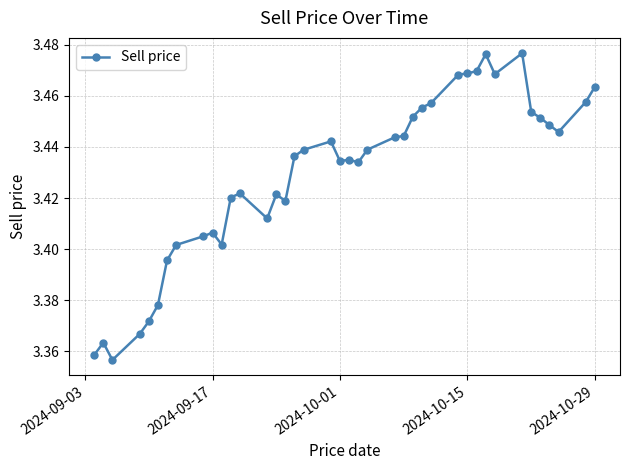

Count the values in the range 3 to 4.

40